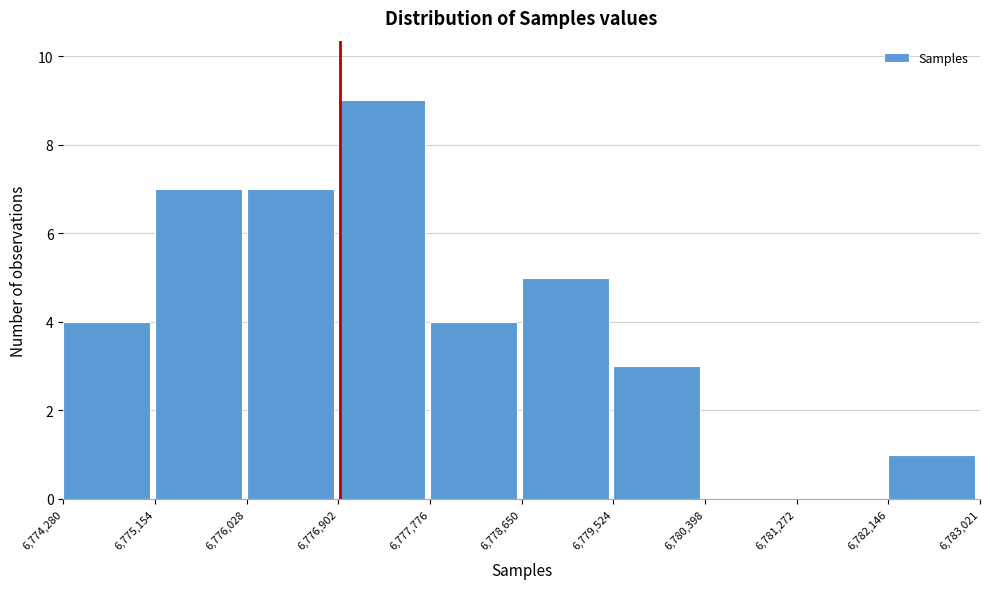

Over which range of the x-axis is the bar tallest?

6,776,902 to 6,777,776